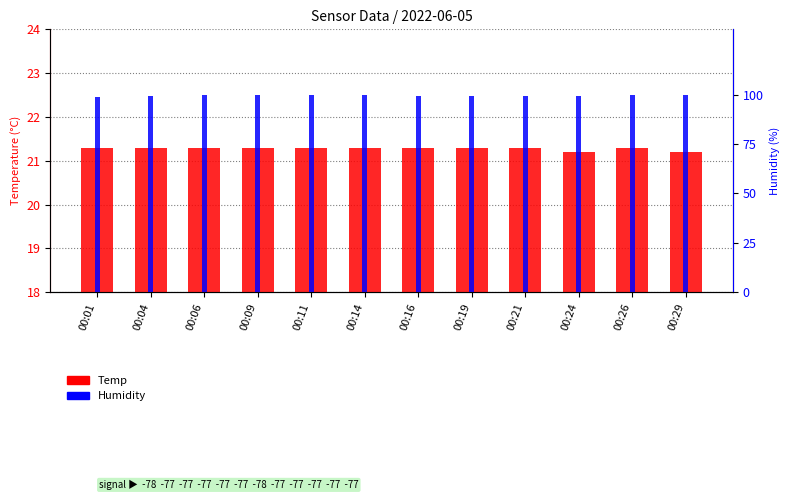

What are all the series names shown in the legend?

Temp, Humidity